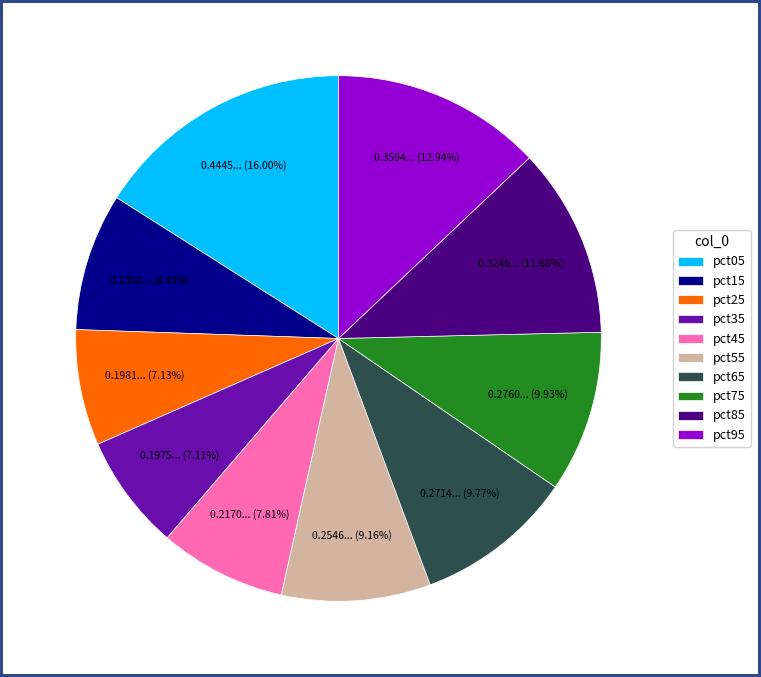

To the nearest percent, what is the combined percentage of pct95 and pct85?

25%